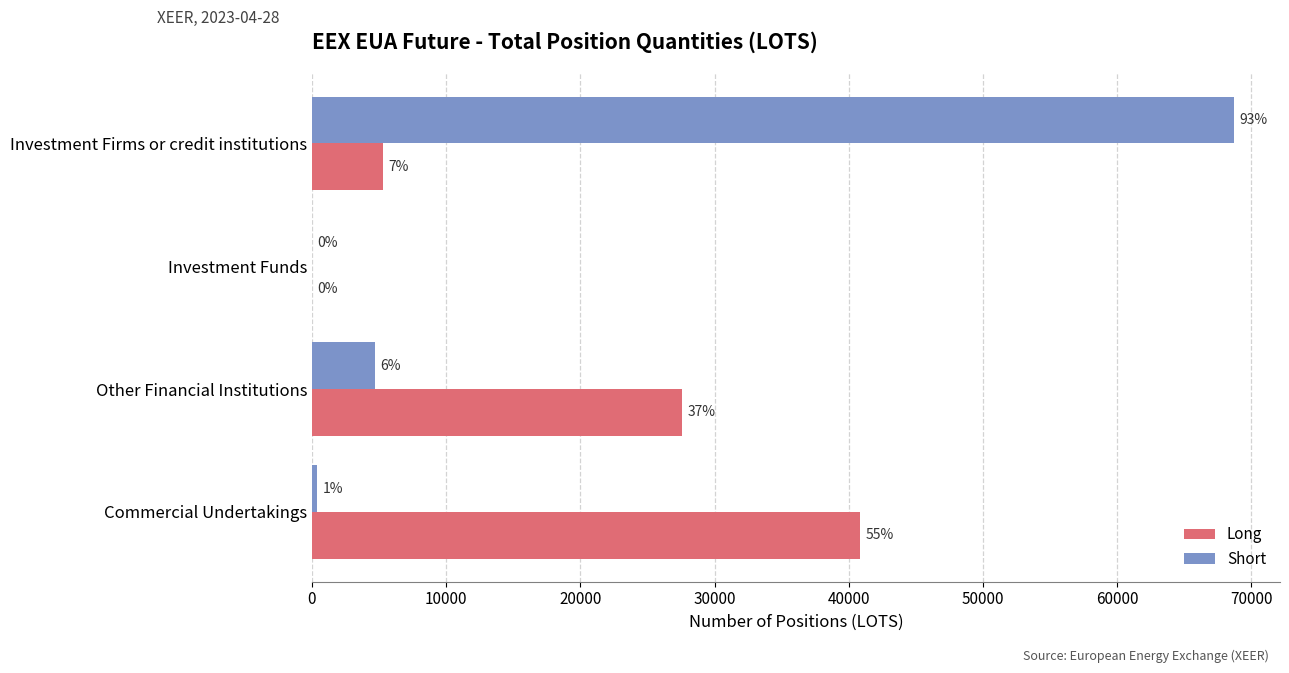

What are all the series names shown in the legend?

Long, Short